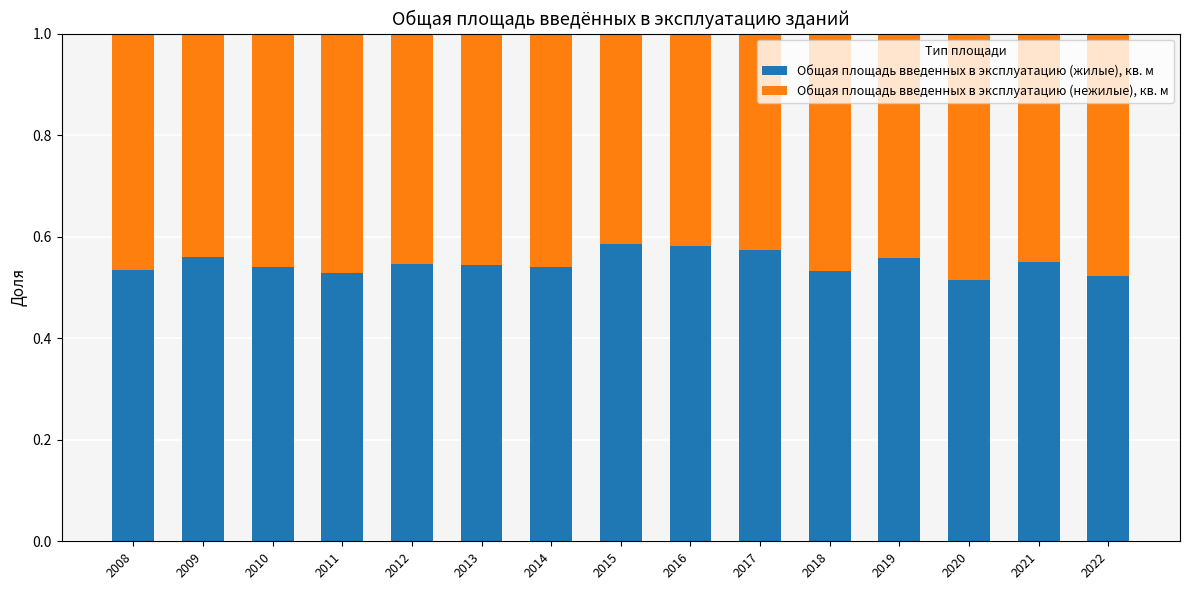

What is the total value across all series at 2012?

1.0